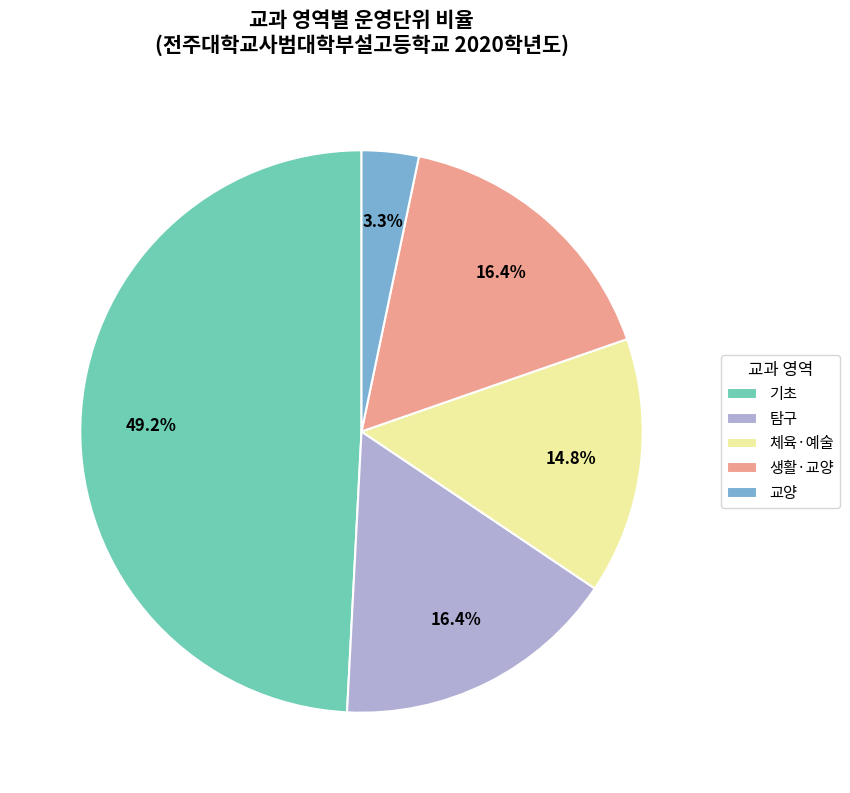

Is it true that 탐구 is 24% of the pie?

False